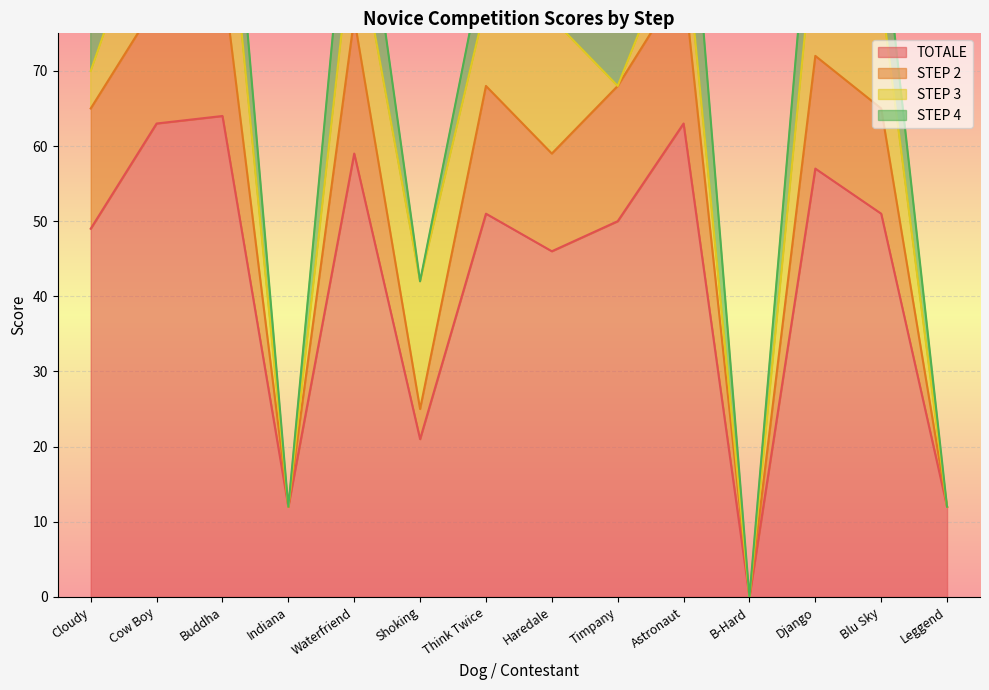

What is the difference between the STEP 2 values at Django and Haredale?

13